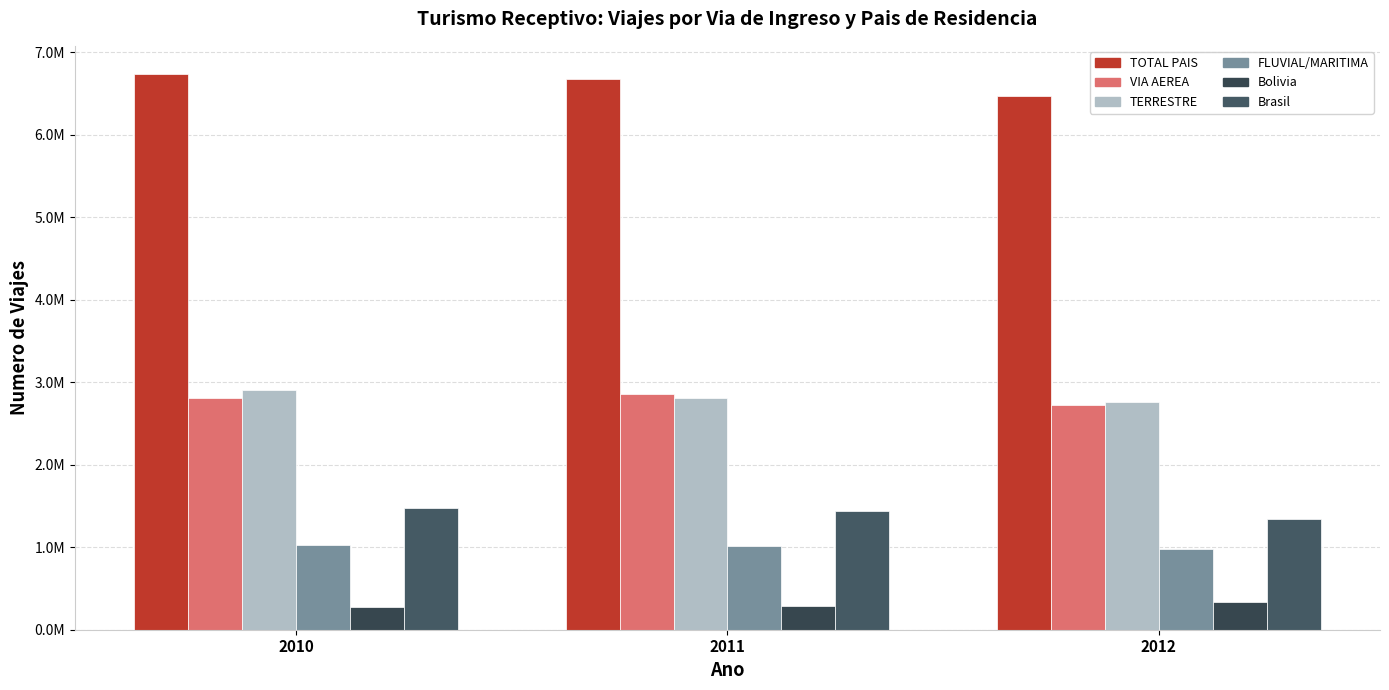

Are the bars horizontal?

No